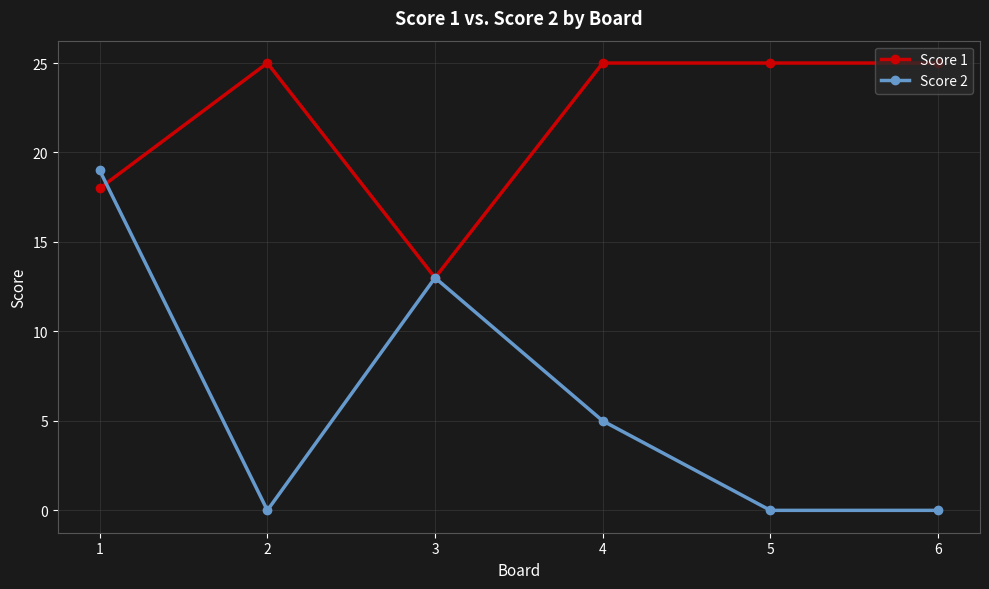

True or false: Score 1 has a value of 6 at 5.

False